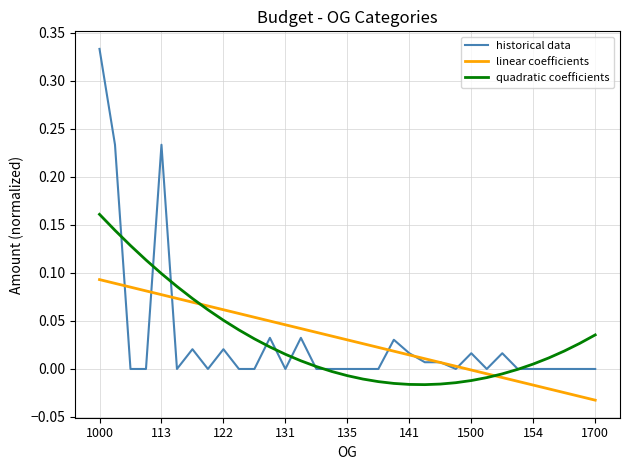

Which series has the widest spread of values?

historical data